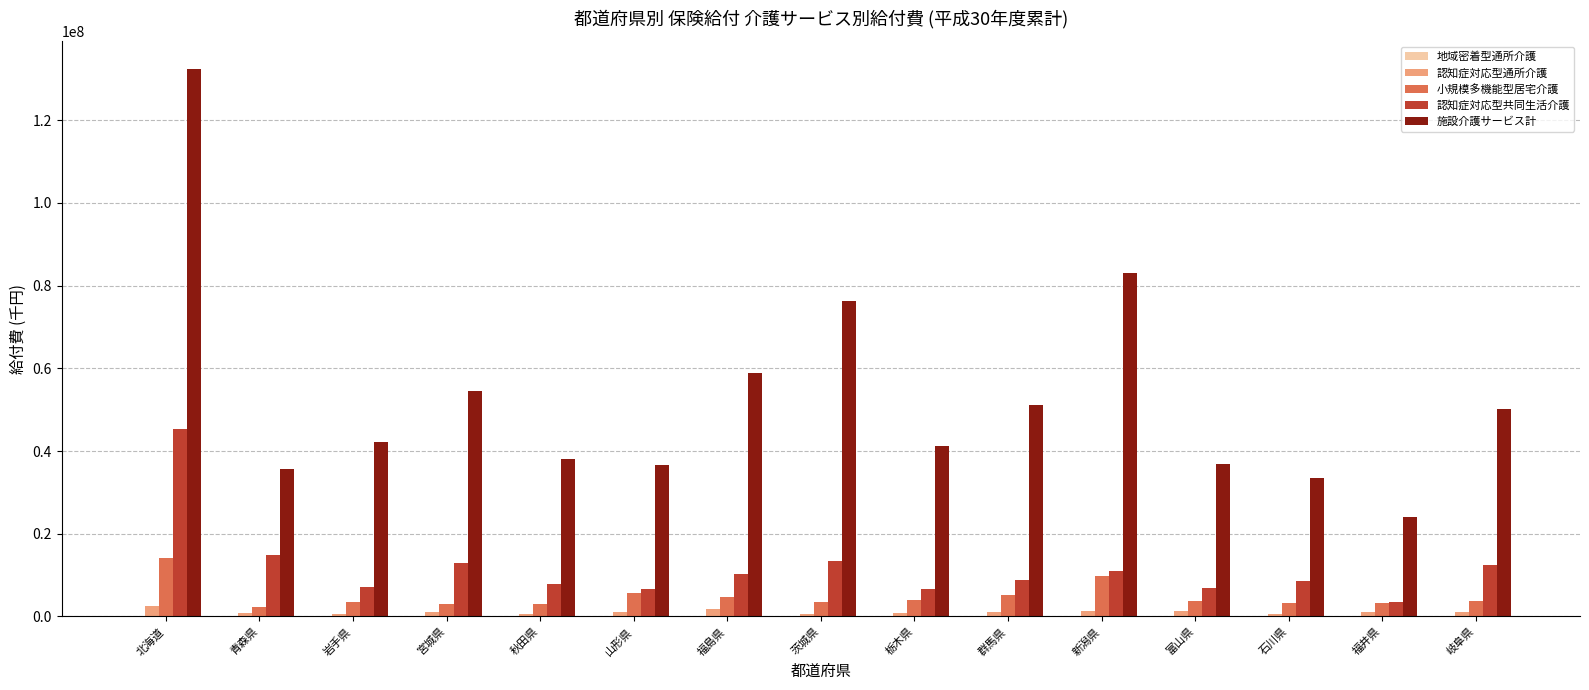

Is it true that 認知症対応型共同生活介護 equals 10305367.2 at 福島県?

True